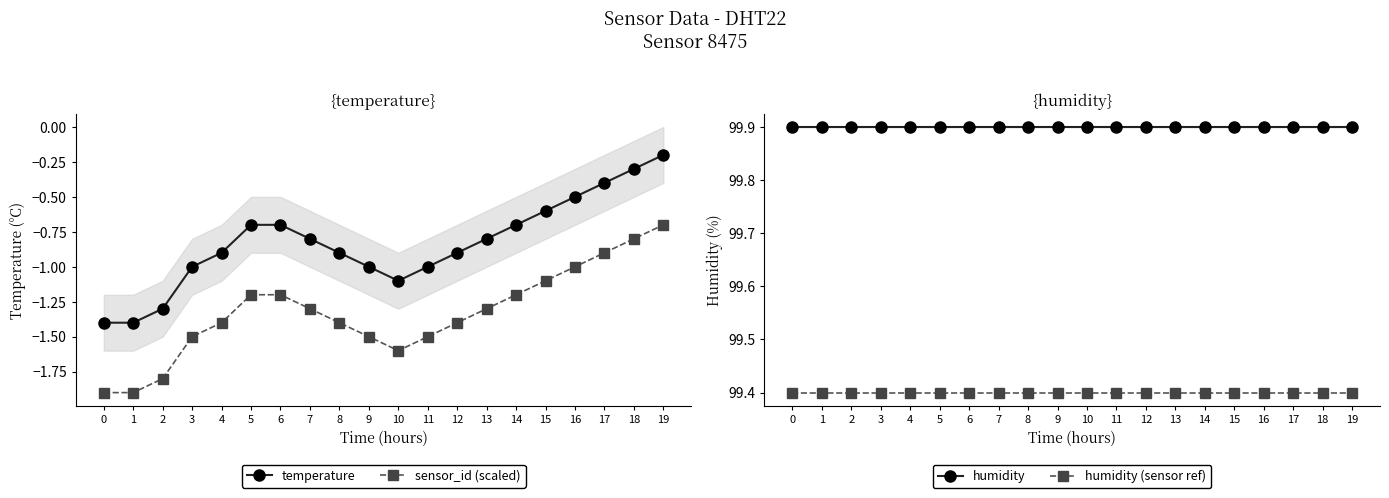

What is the average value of the sensor_id (scaled) series?

-1.3